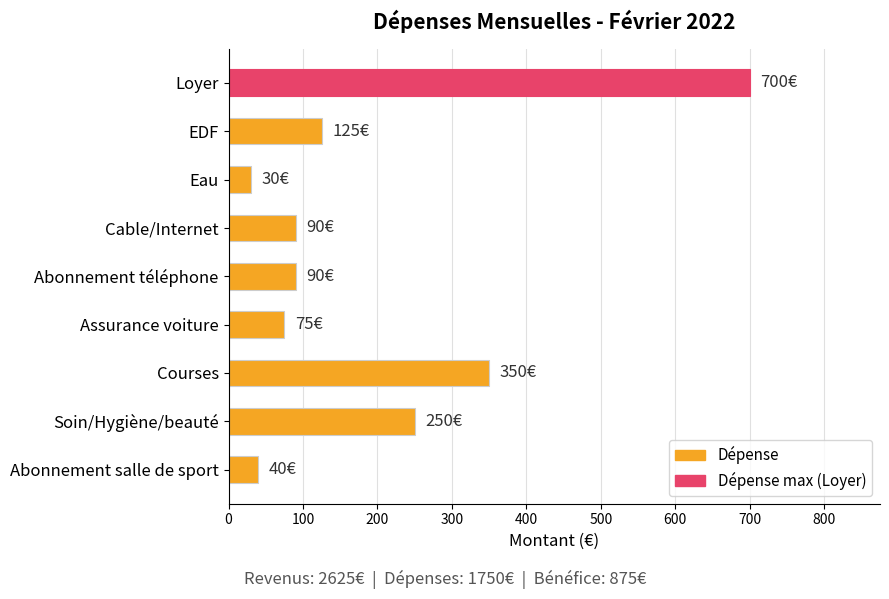

What is the label of the 6th bar from the bottom?

Cable/Internet